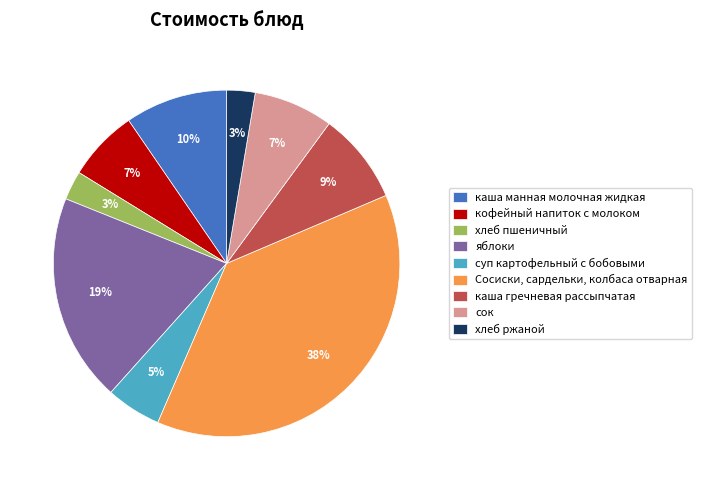

Do хлеб ржаной and Сосиски, сардельки, колбаса отварная together represent more than half of the pie?

No